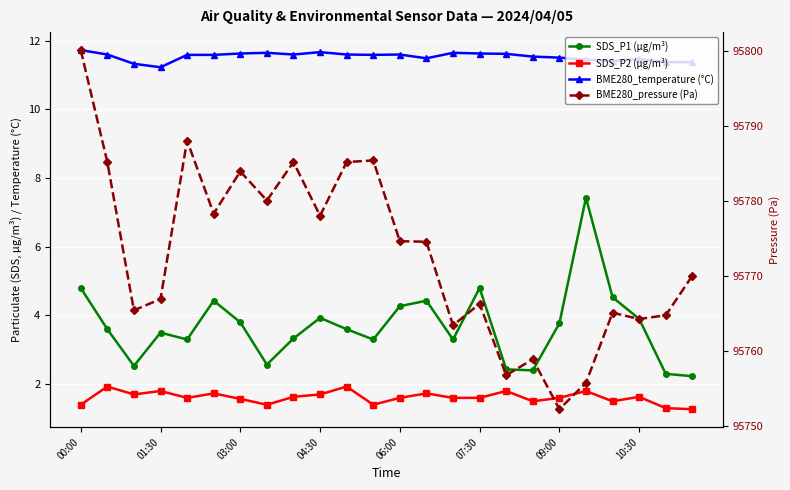

Rank the series by their maximum value, from highest to lowest.

BME280_pressure (Pa), BME280_temperature (°C), SDS_P1 (µg/m³), SDS_P2 (µg/m³)